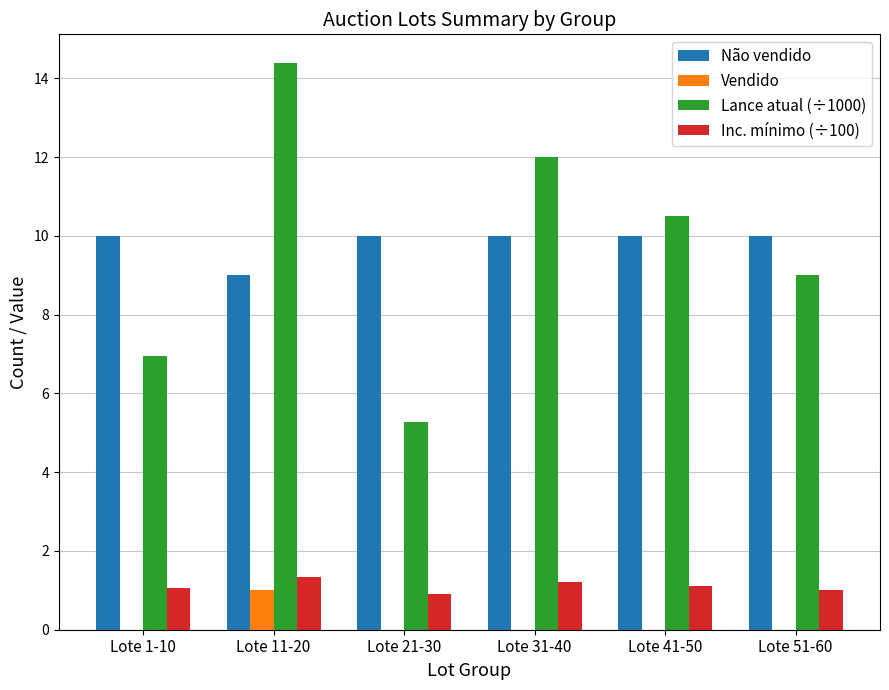

Is it true that Vendido equals 0.0 at Lote 21-30?

True